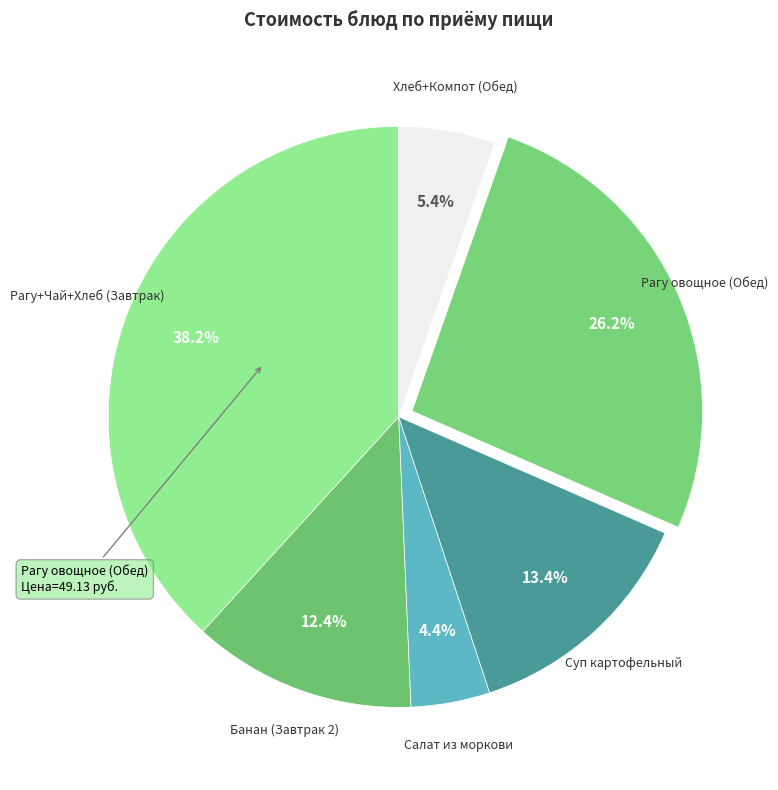

Which category has the smallest portion of the pie?

Салат из моркови